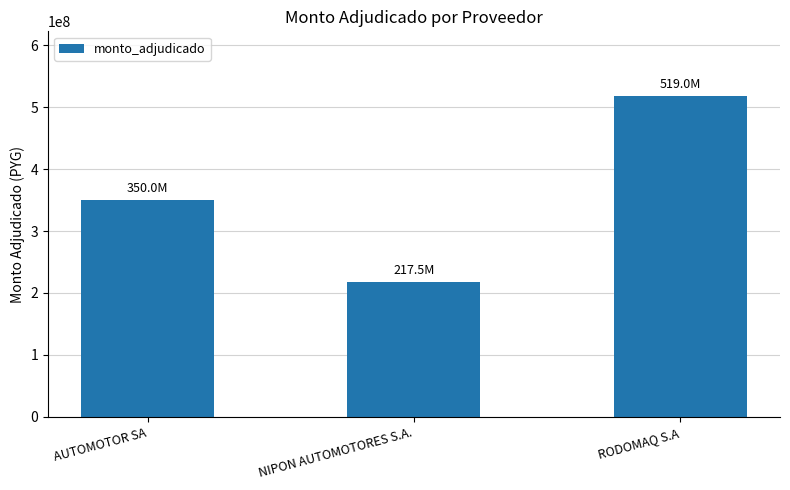

What is the average value?

362166667